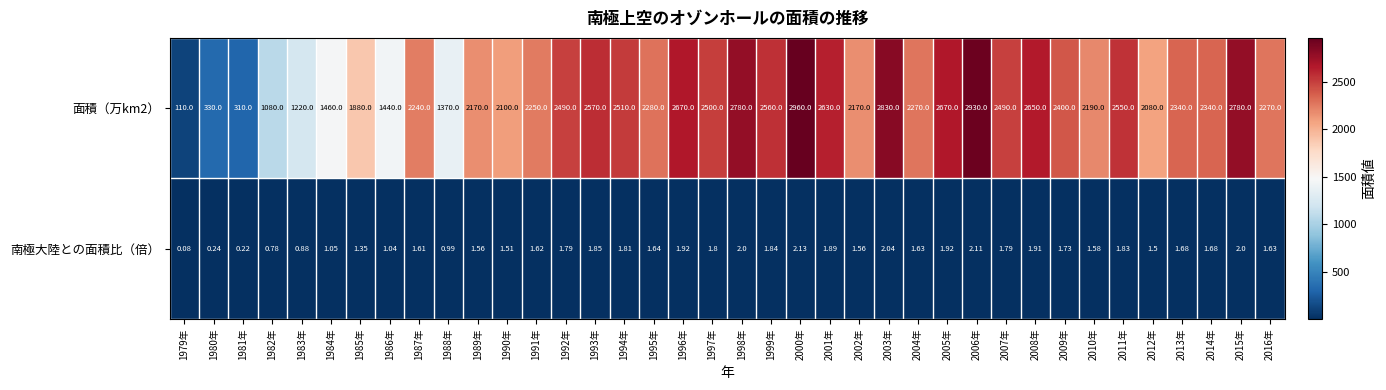

Is the value of 南極大陸との面積比（倍） at 2014年 greater than the value of 面積（万km2） at 2003年?

No